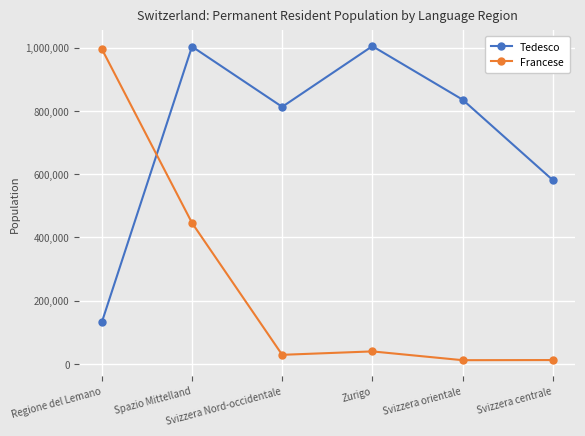

Is the value of Tedesco at Svizzera centrale greater than the value of Francese at Svizzera centrale?

Yes